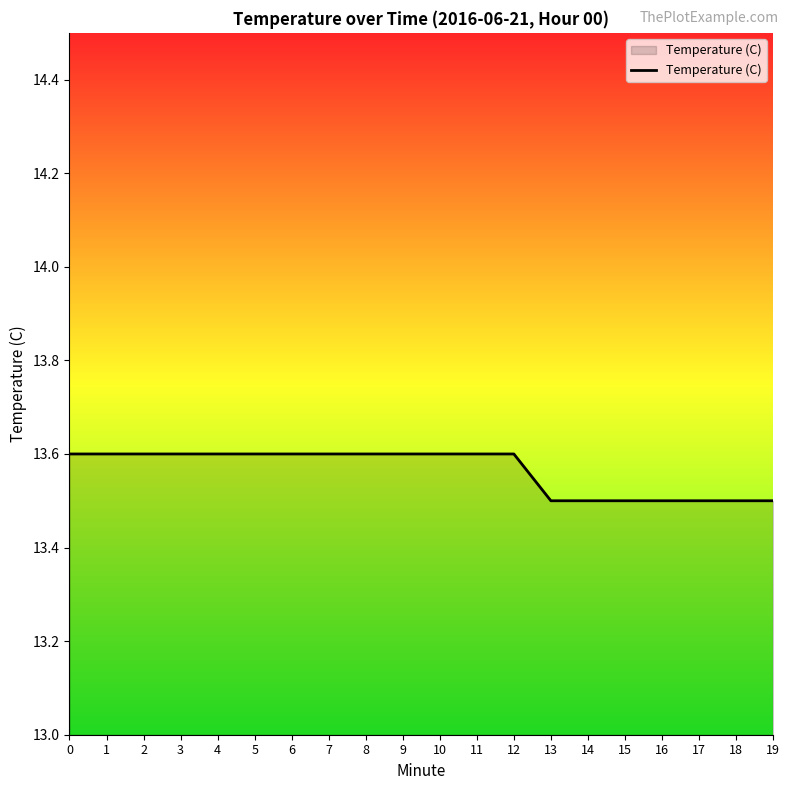

True or false: the data shows 13.6 at 9.

True